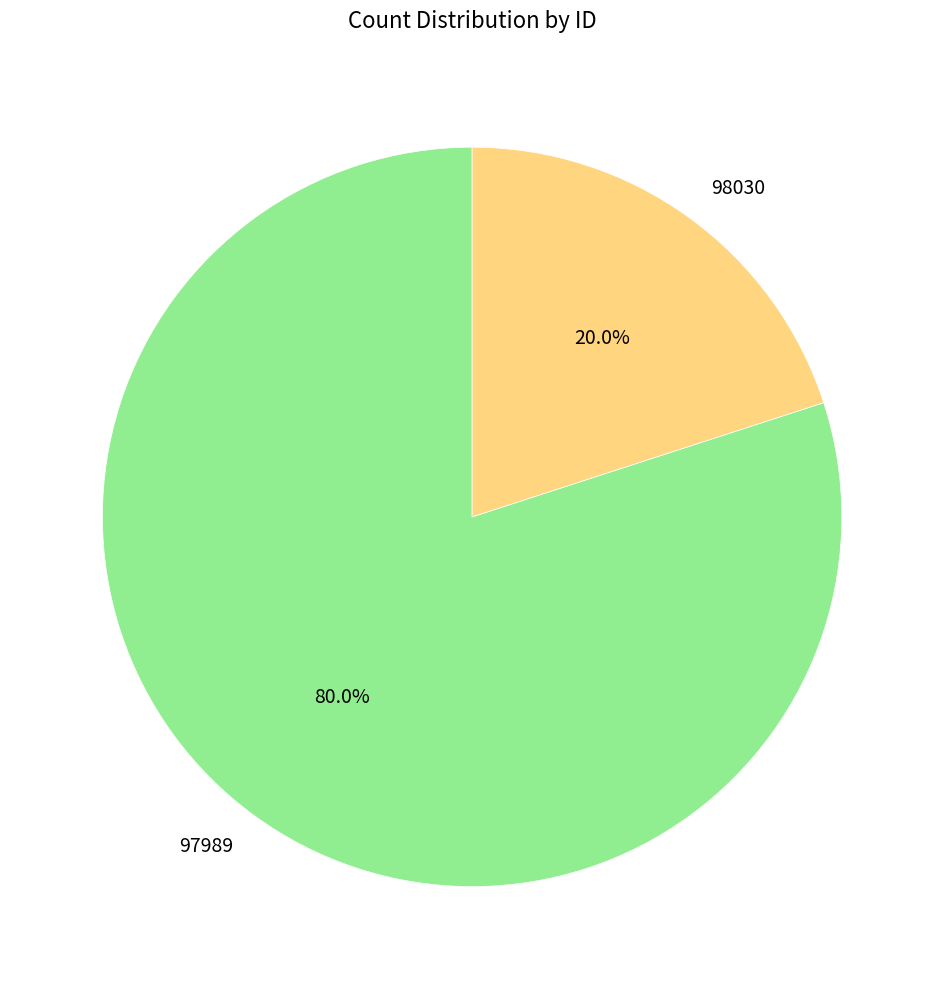

What percentage do 97989 and 98030 together represent?

100.0%